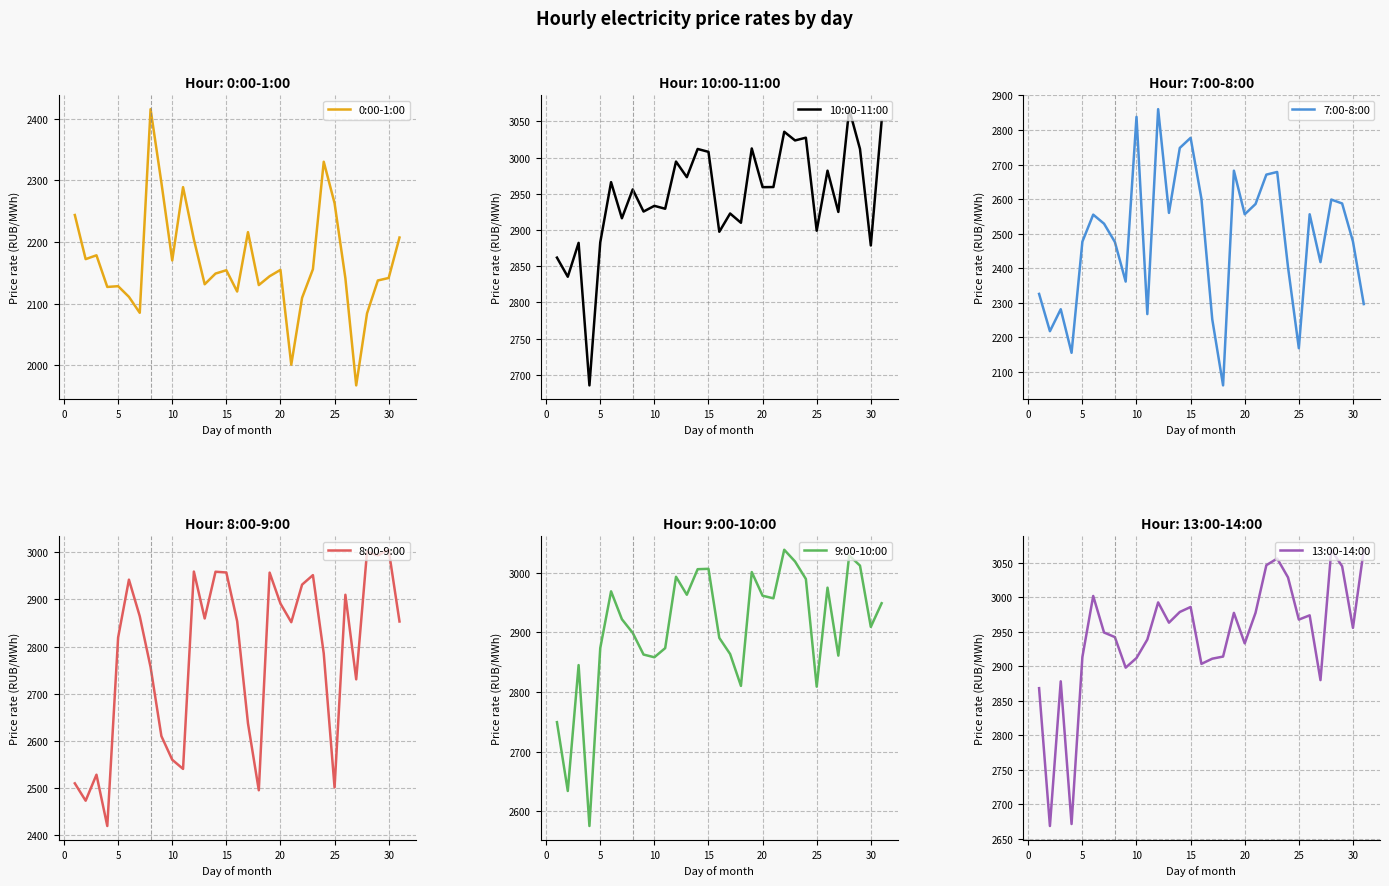

What is the minimum value shown in the chart?

1967.4